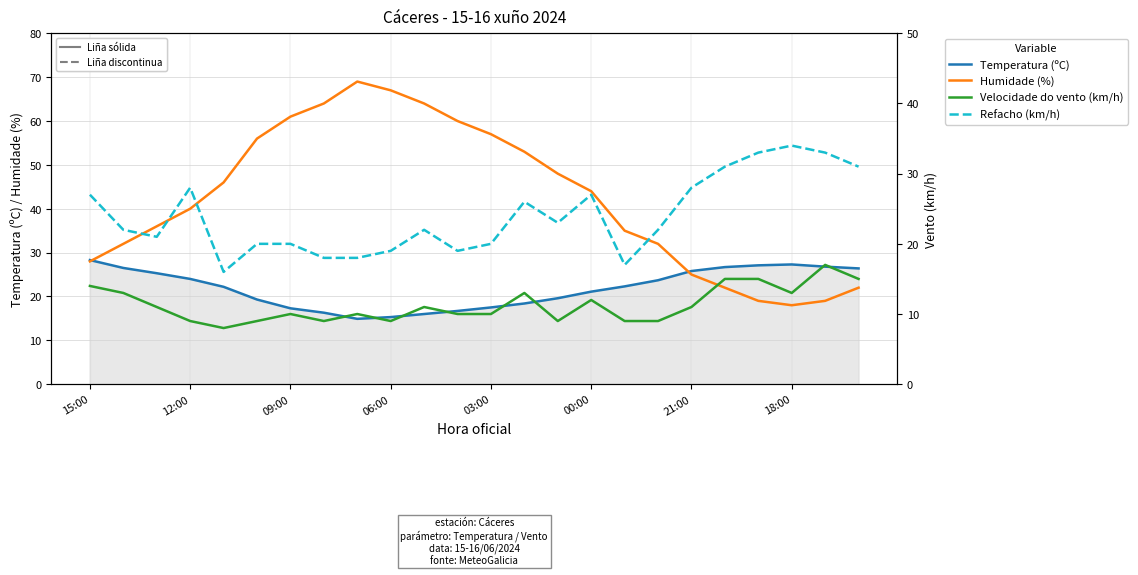

What is the difference between the second highest and second lowest values in the Temperatura (ºC) series?

12.0